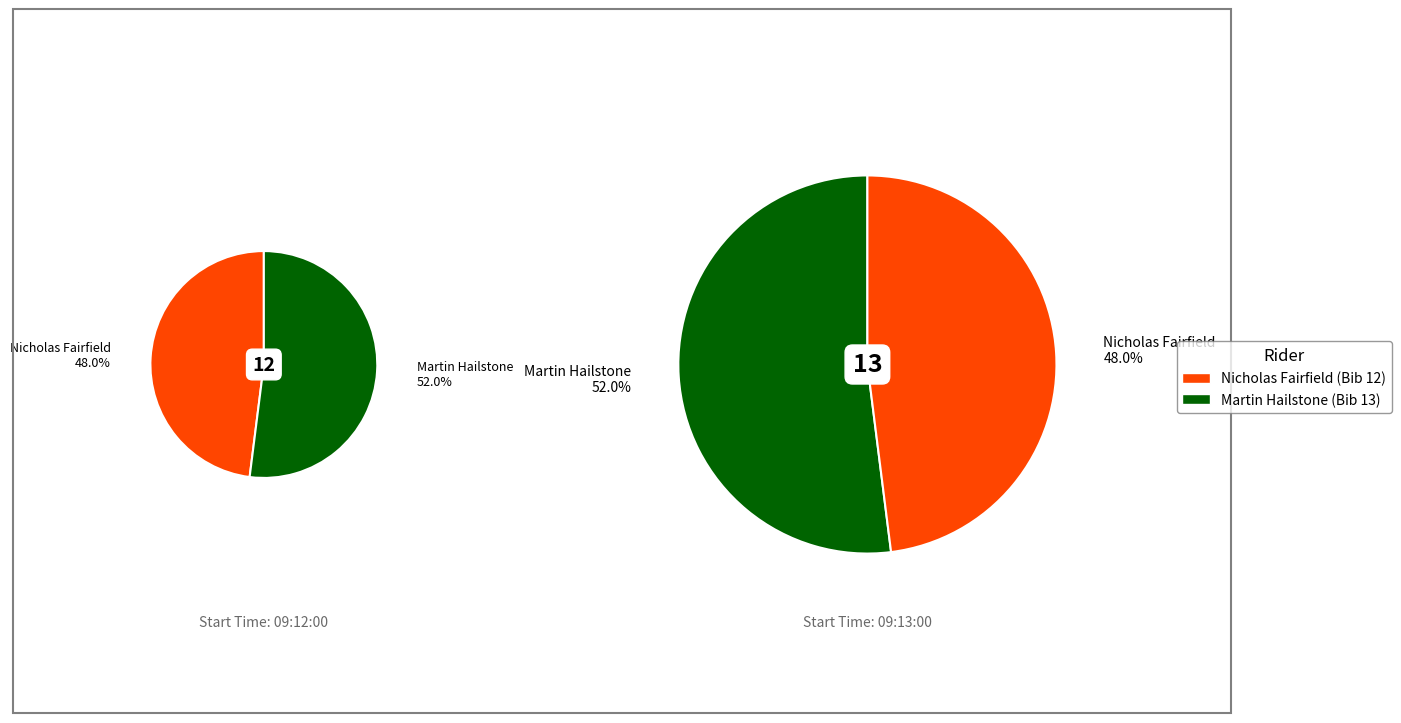

What percentage is the 09:13:00 slice, to the nearest percent?

52%